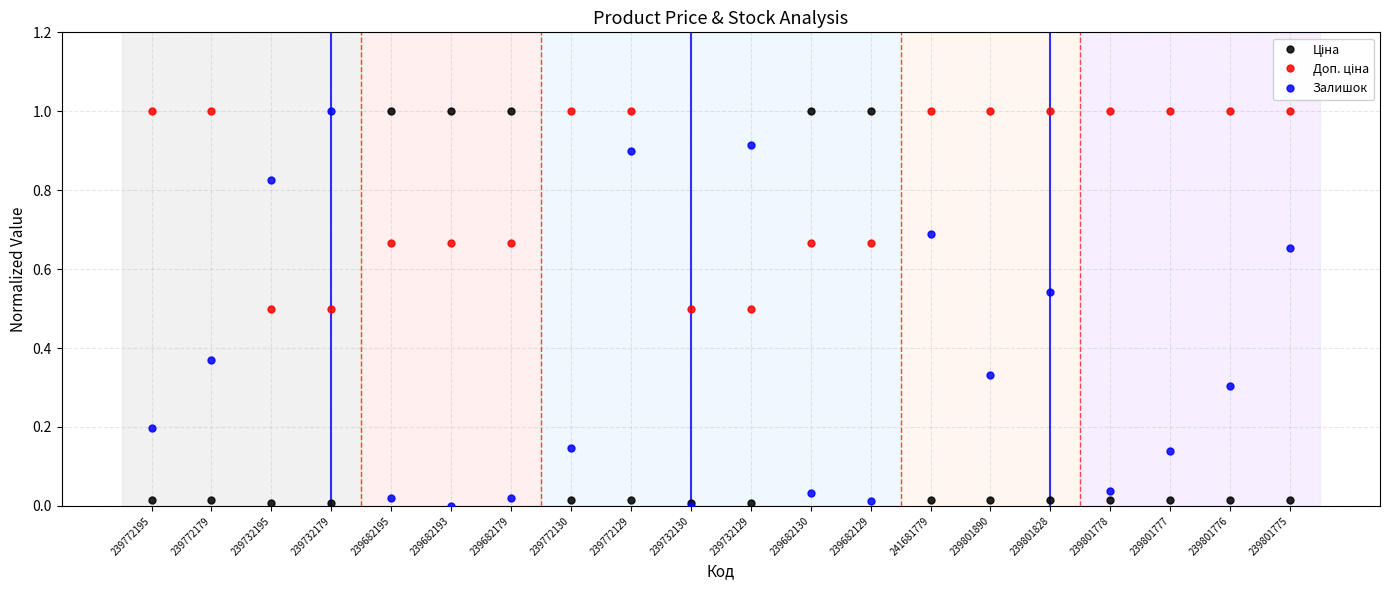

Is it true that Залишок equals 1.5 at 239772129?

False